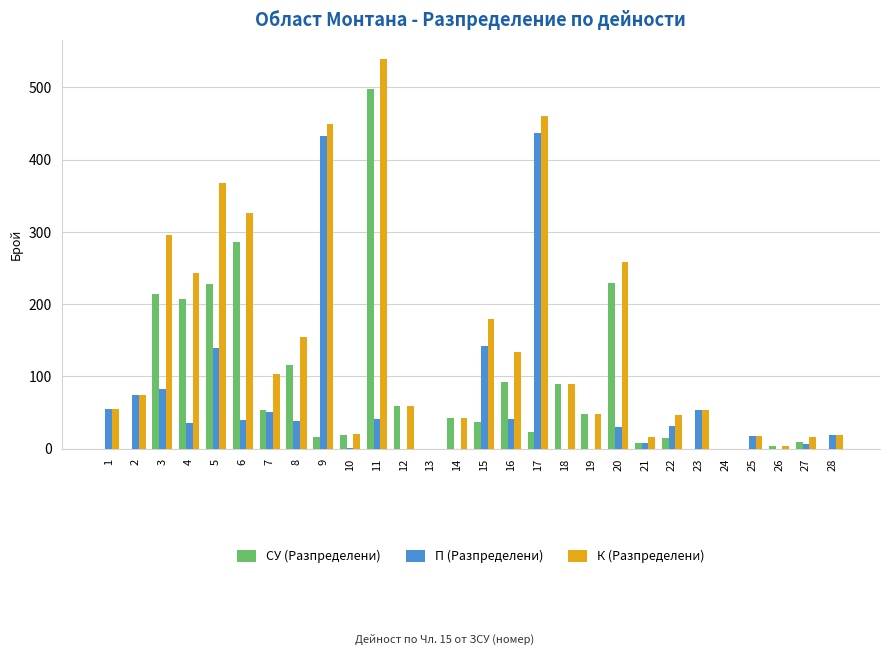

Is it true that К (Разпределени) equals 16 at 23?

False